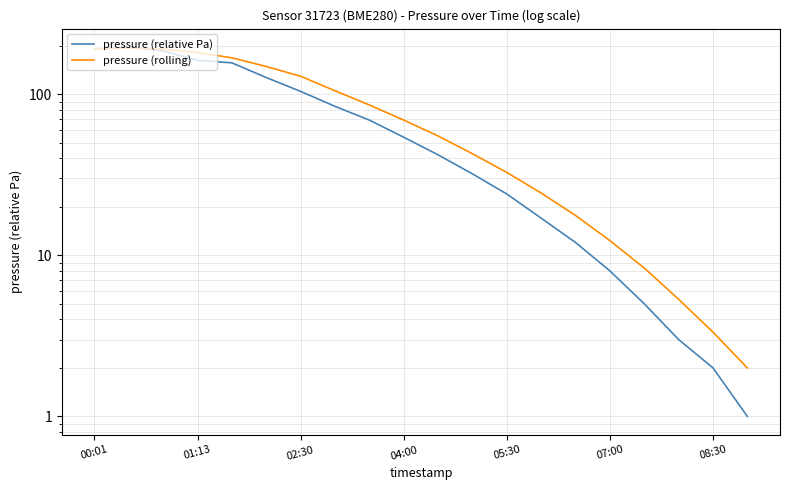

List the series in order of their peak value, lowest first.

pressure (rolling), pressure (relative Pa)